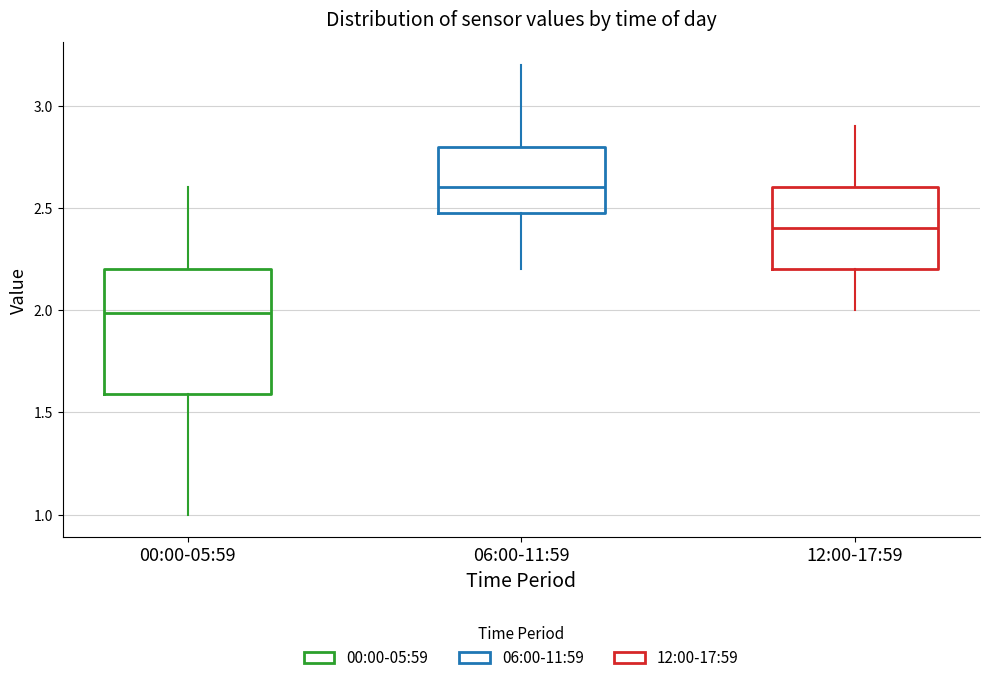

Reading left to right, read every box against the y-axis: the position of its median line, the range the box covers, and the ends of its whiskers. The values are not printed on the chart, so give them approximately, as read against the axis.

00:00-05:59: median 2.0, box 1.6 to 2.2, whiskers 1.0 to 2.6
06:00-11:59: median 2.6, box 2.5 to 2.8, whiskers 2.2 to 3.2
12:00-17:59: median 2.4, box 2.2 to 2.6, whiskers 2.0 to 2.9